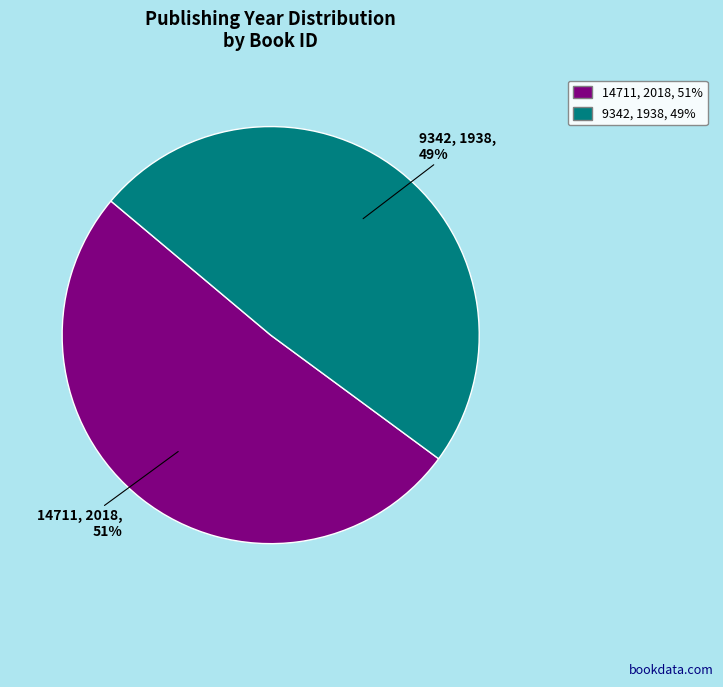

To the nearest percent, what portion does 9342 represent?

49%